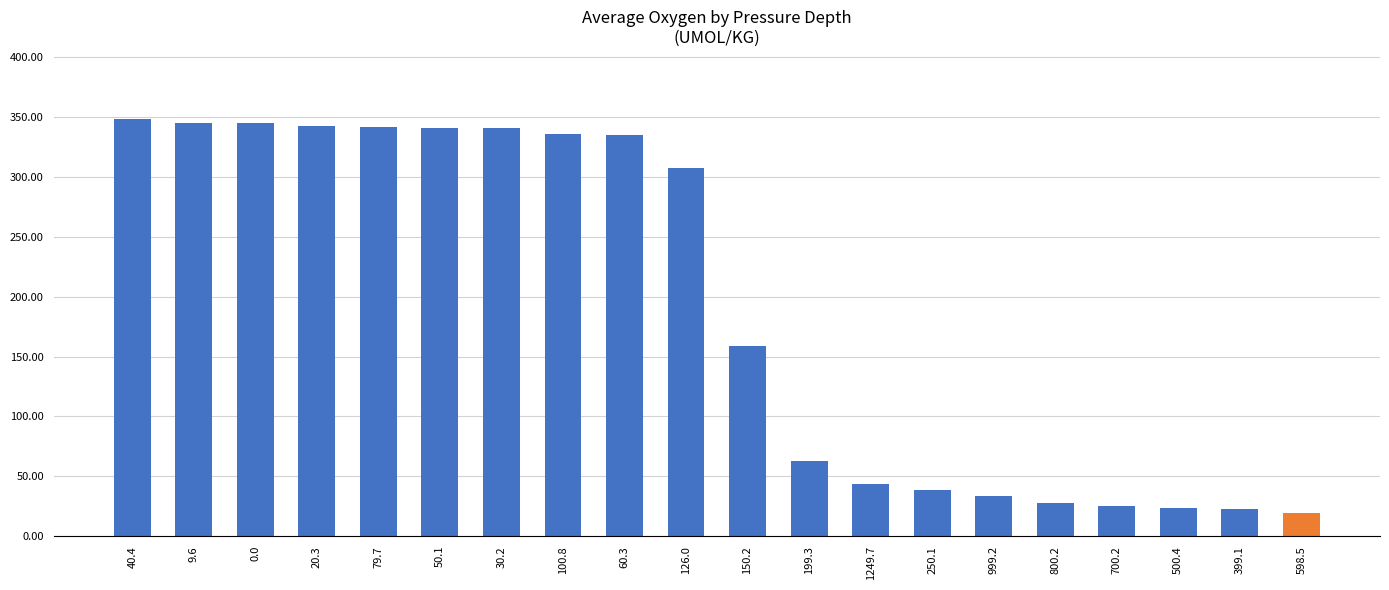

How many distinct data groups are displayed?

1